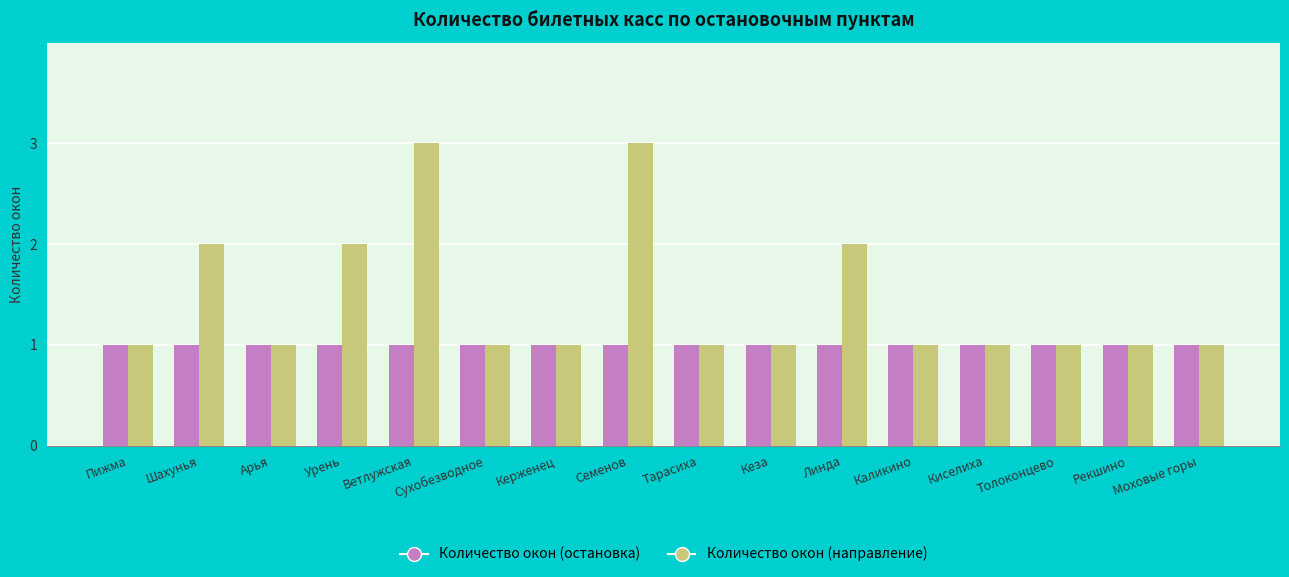

Which series has the widest spread of values?

Количество окон (направление)